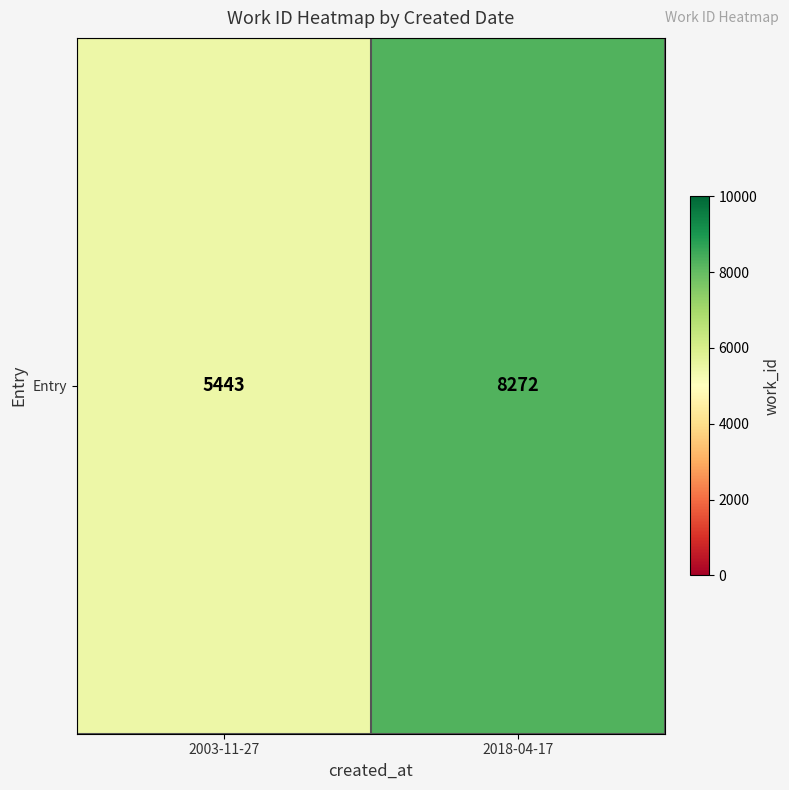

Reading left to right, transcribe all the data shown in this chart.

2003-11-27=5443	2018-04-17=8272